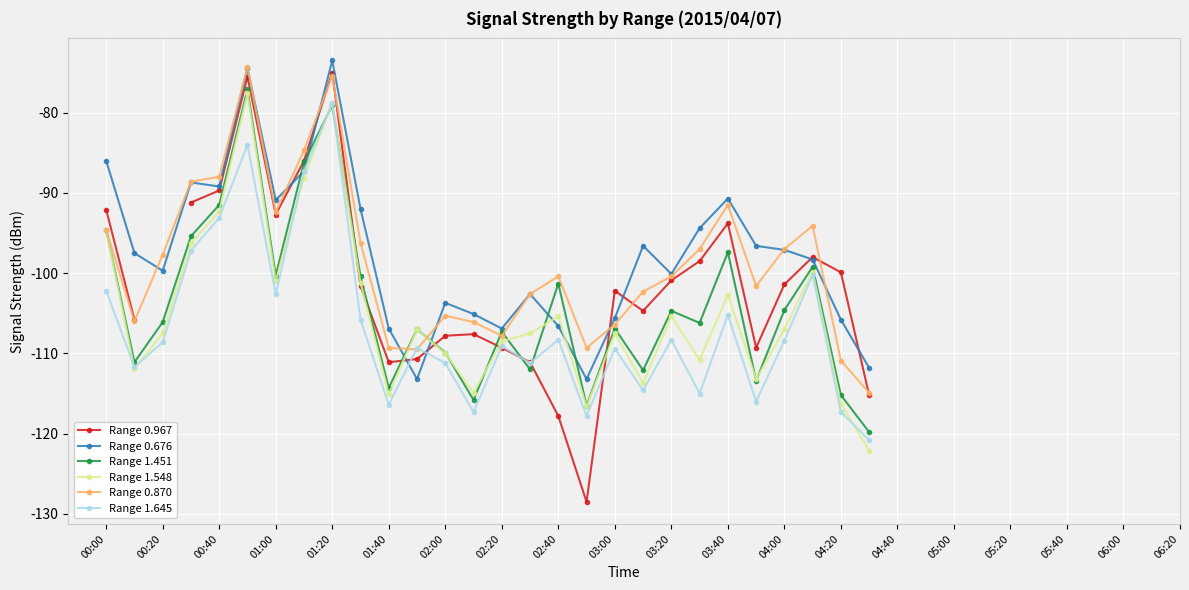

The value of Range 1.451 at 27 is -119.8. True or false?

True